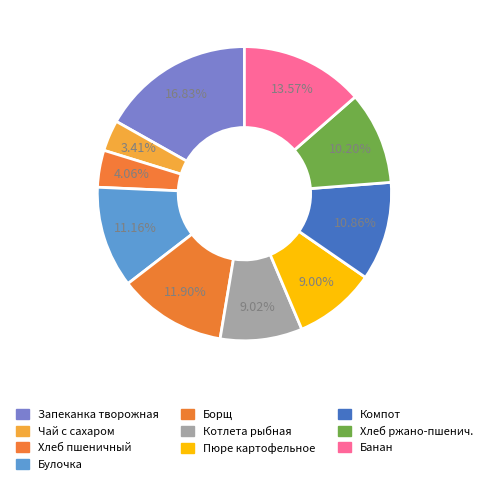

Is there a majority slice in this chart?

No